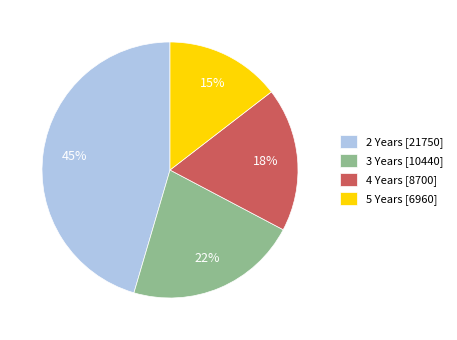

Does 5 Years account for over 50% of the chart?

No